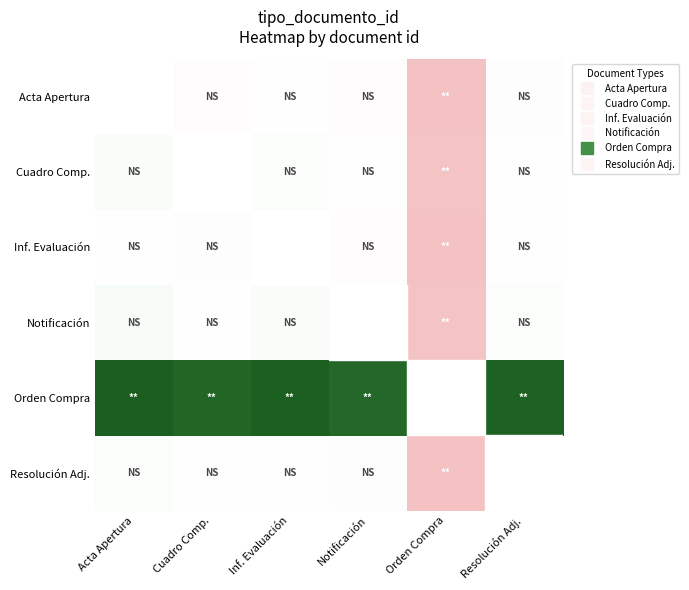

Reading left to right, transcribe all the data shown in this chart.

Acta Apertura: Acta Apertura=0.0	Cuadro Comp.=-0.0	Inf. Evaluación=-0.0	Notificación=-0.0	Orden Compra=-1.0	Resolución Adj.=-0.0
Cuadro Comp.: Acta Apertura=0.0	Cuadro Comp.=0.0	Inf. Evaluación=0.0	Notificación=-0.0	Orden Compra=-1.0	Resolución Adj.=0.0
Inf. Evaluación: Acta Apertura=0.0	Cuadro Comp.=-0.0	Inf. Evaluación=0.0	Notificación=-0.0	Orden Compra=-1.0	Resolución Adj.=-0.0
Notificación: Acta Apertura=0.0	Cuadro Comp.=0.0	Inf. Evaluación=0.0	Notificación=0.0	Orden Compra=-1.0	Resolución Adj.=0.0
Orden Compra: Acta Apertura=1.0	Cuadro Comp.=1.0	Inf. Evaluación=1.0	Notificación=1.0	Orden Compra=0.0	Resolución Adj.=1.0
Resolución Adj.: Acta Apertura=0.0	Cuadro Comp.=-0.0	Inf. Evaluación=0.0	Notificación=-0.0	Orden Compra=-1.0	Resolución Adj.=0.0